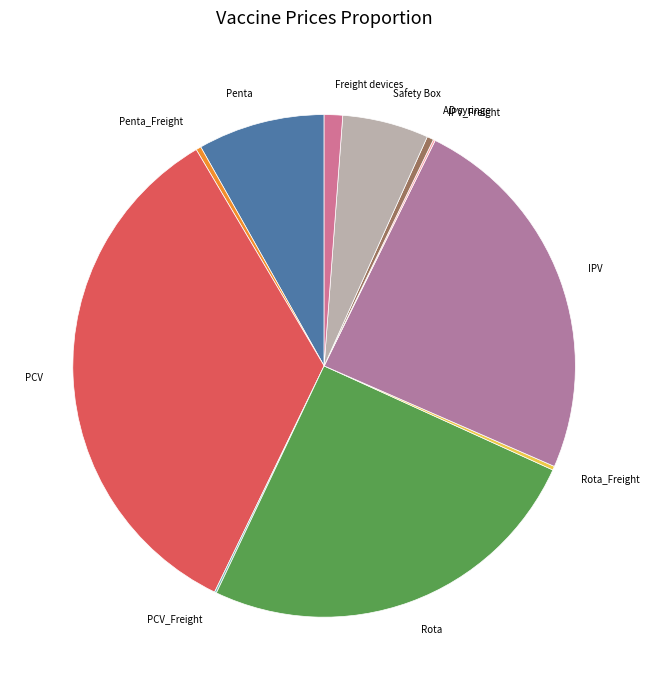

The Safety Box slice represents 1% of the pie. True or false?

False